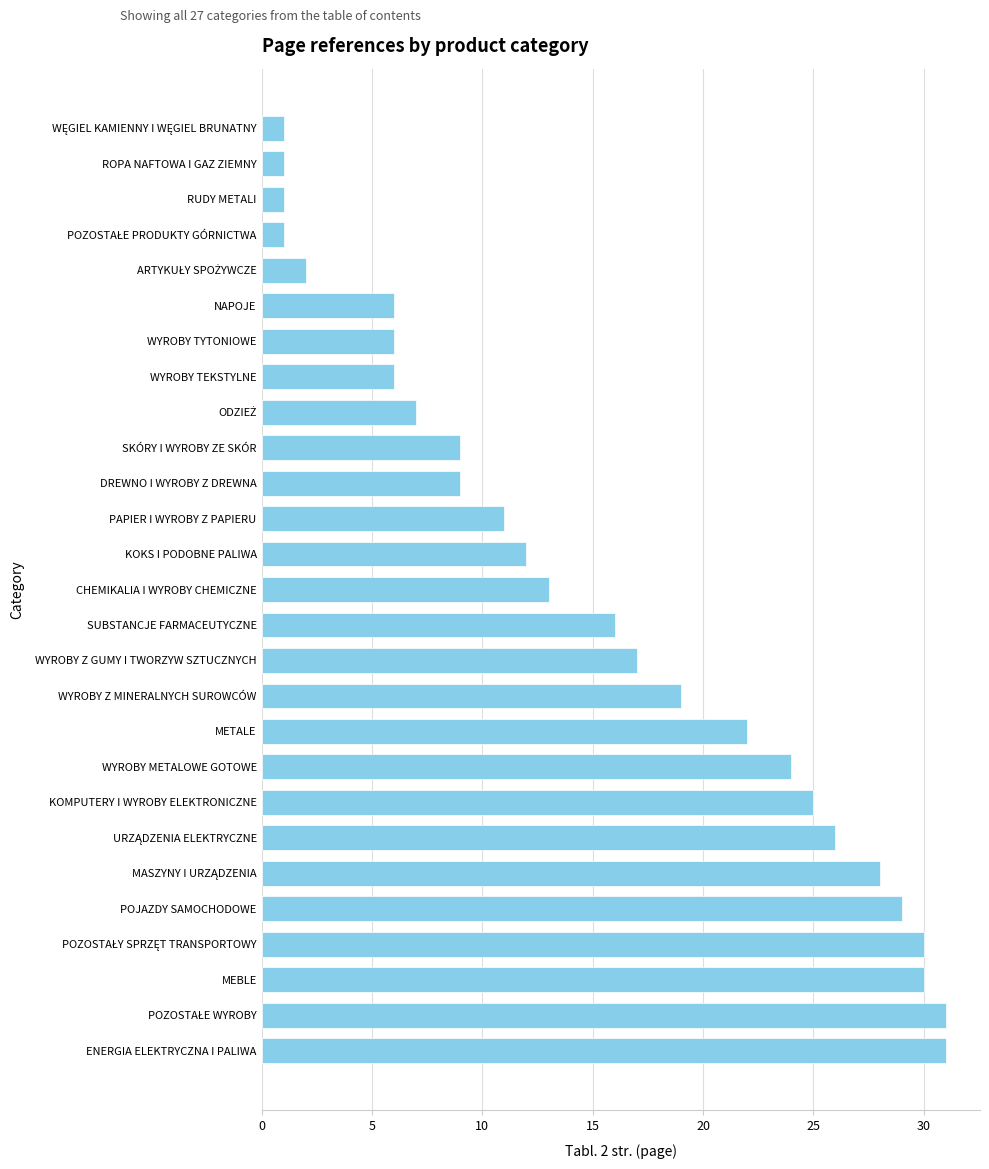

How many bars are there in total?

27